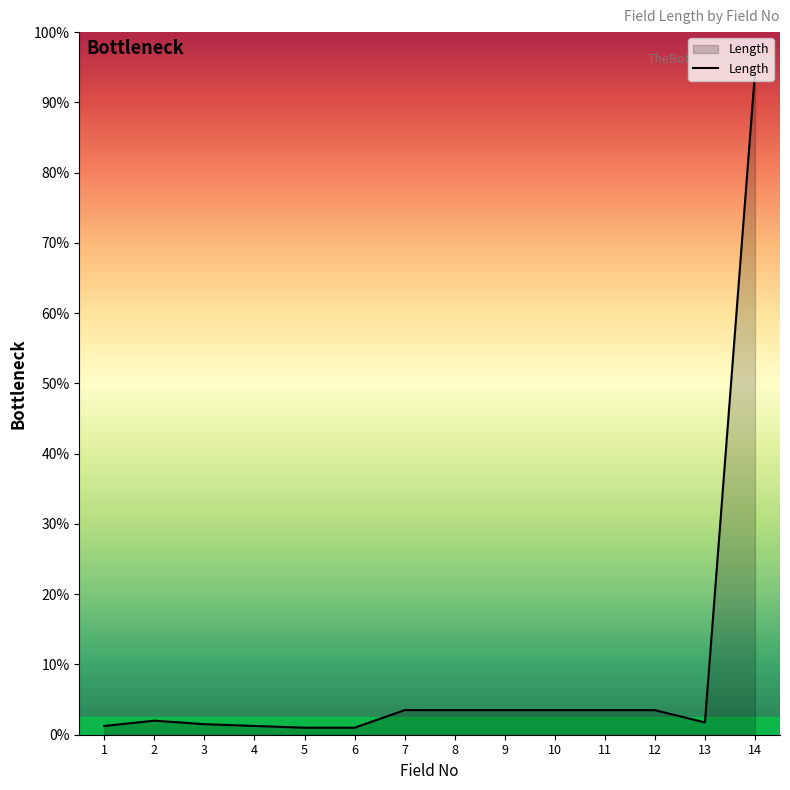

Is this an area chart (filled region under the line)?

No